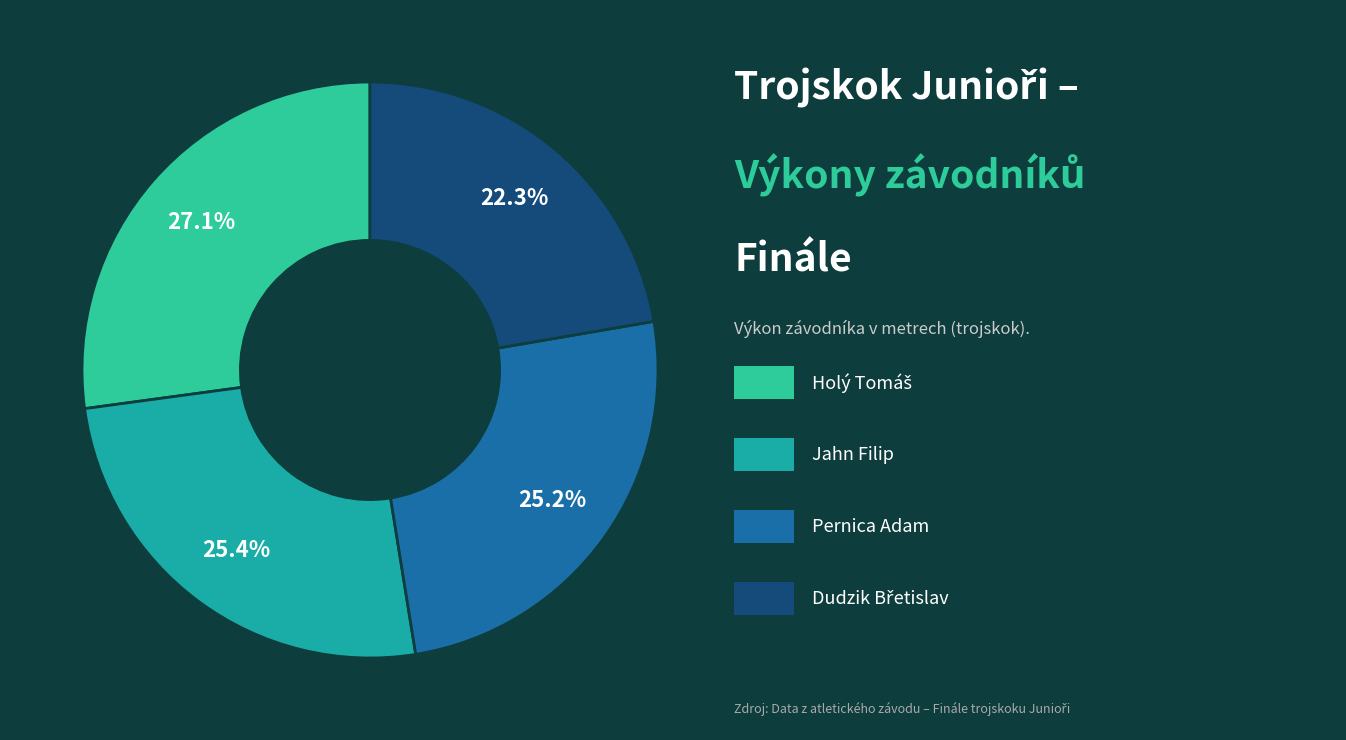

How many slices are in this pie chart?

4